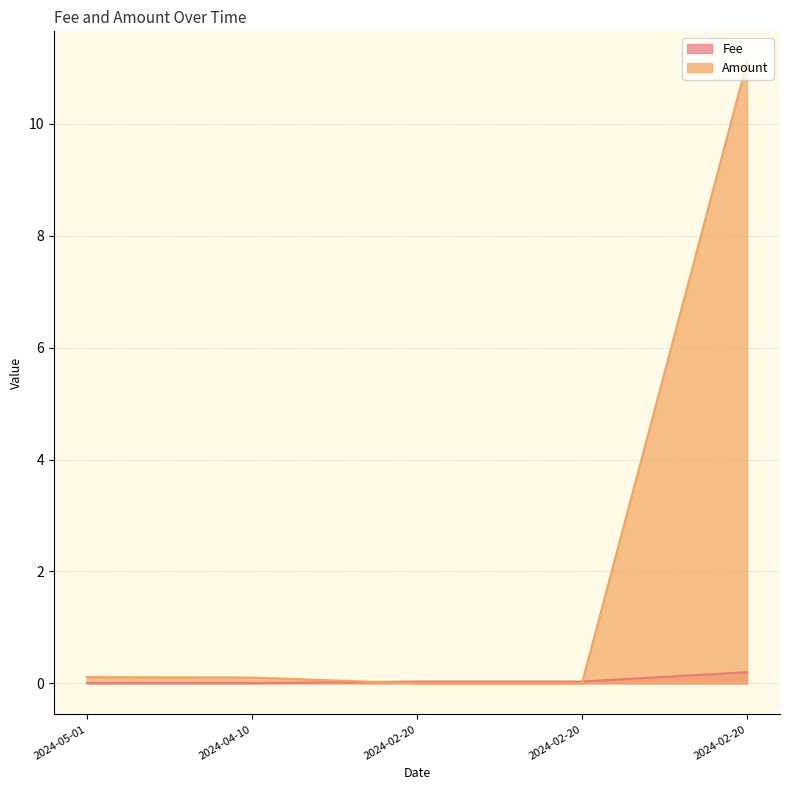

How many lines are shown in the chart?

2